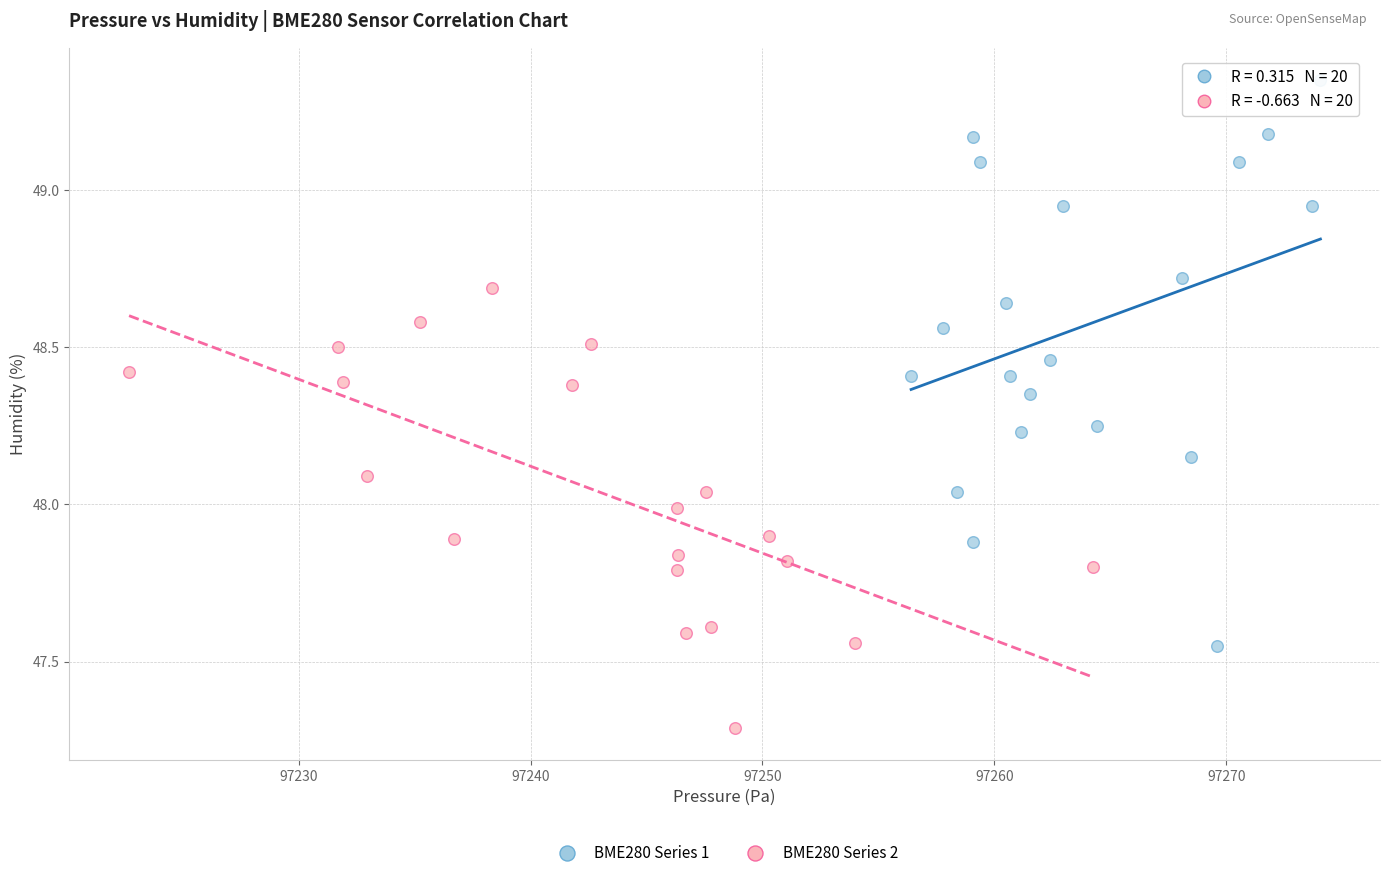

Which series reaches the minimum Y coordinate?

BME280 Series 2